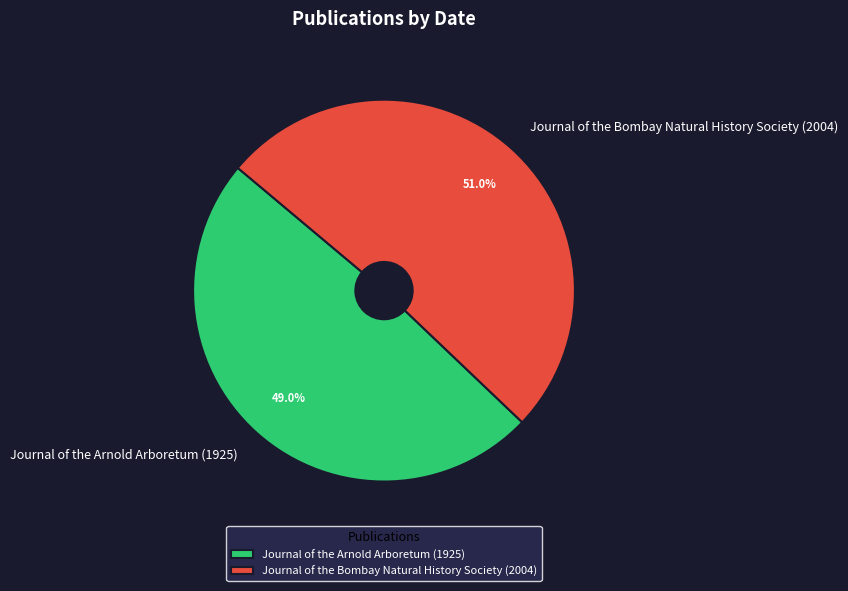

Does any single category account for the majority?

Yes